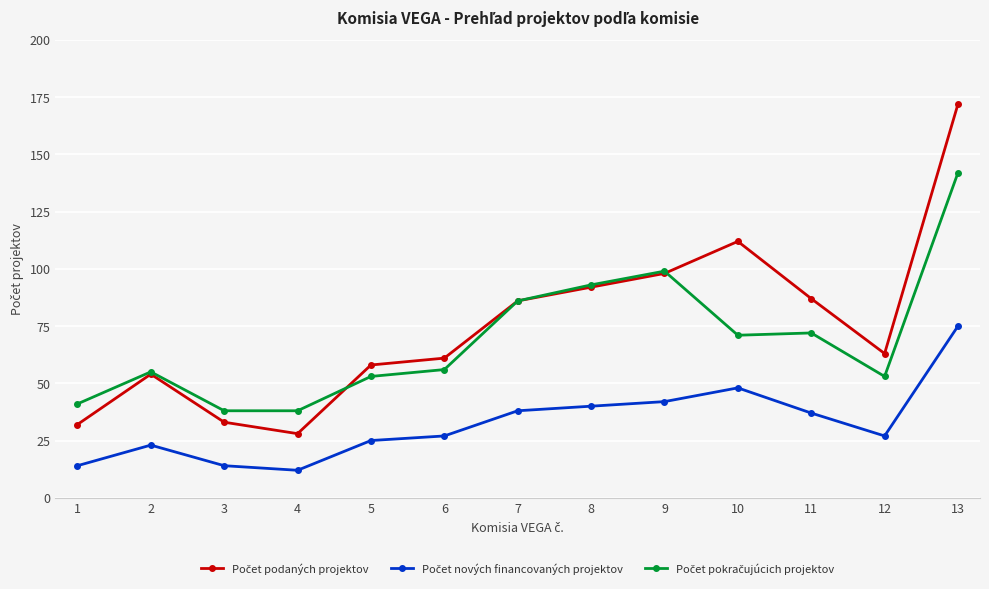

How many series are shown in this chart?

3